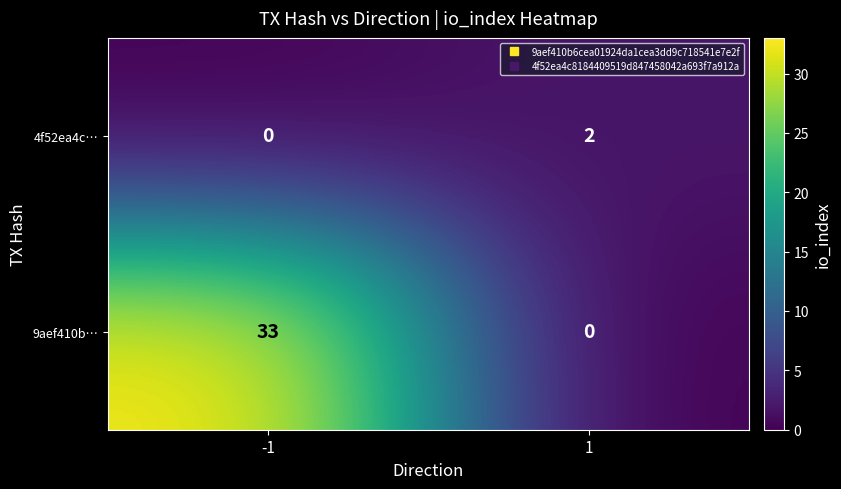

What is the difference between the 9aef410b… values at 1 and -1?

33